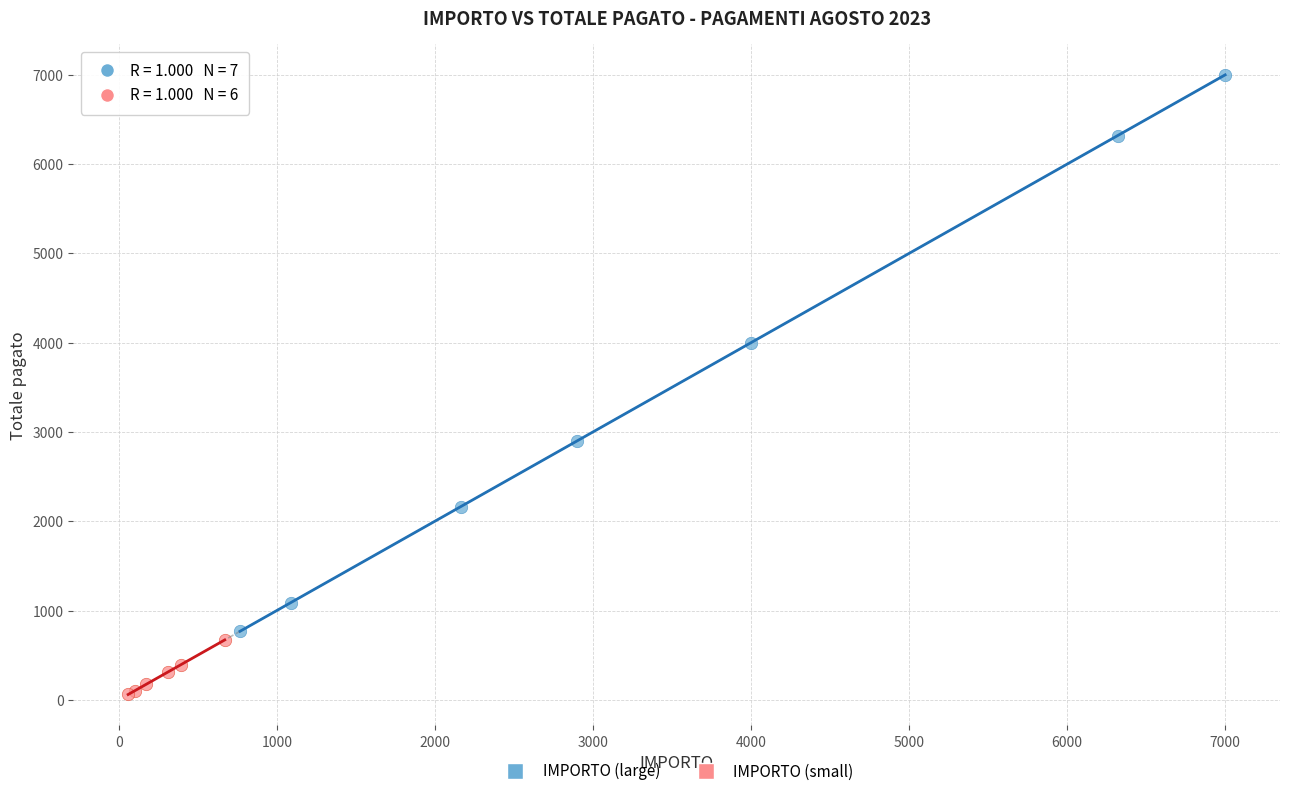

Which series contains the lowest Y value?

IMPORTO (small)